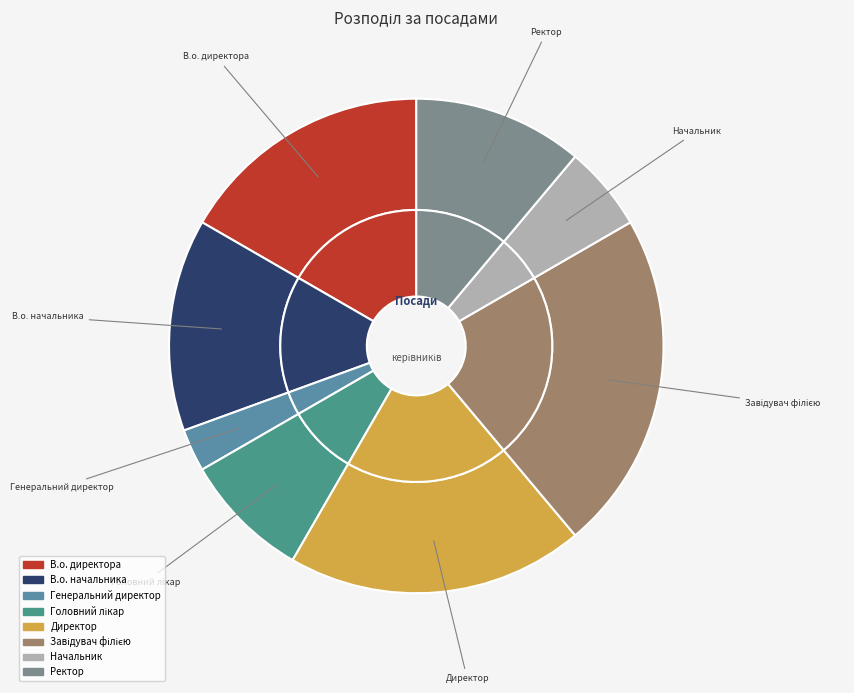

To the nearest percent, what is the difference between the largest and smallest slice percentages?

19%